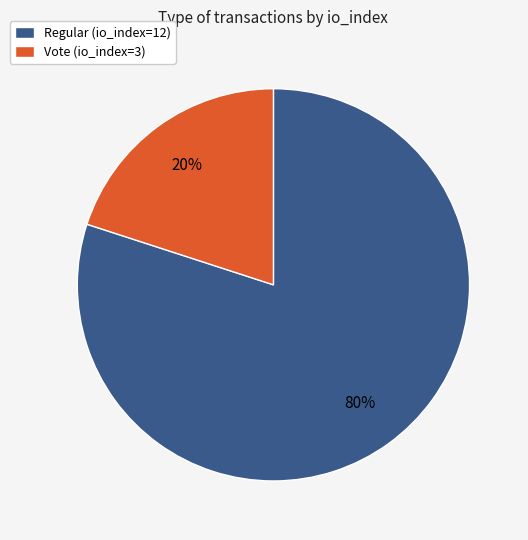

The Regular (io_index=12) slice represents 92% of the pie. True or false?

False